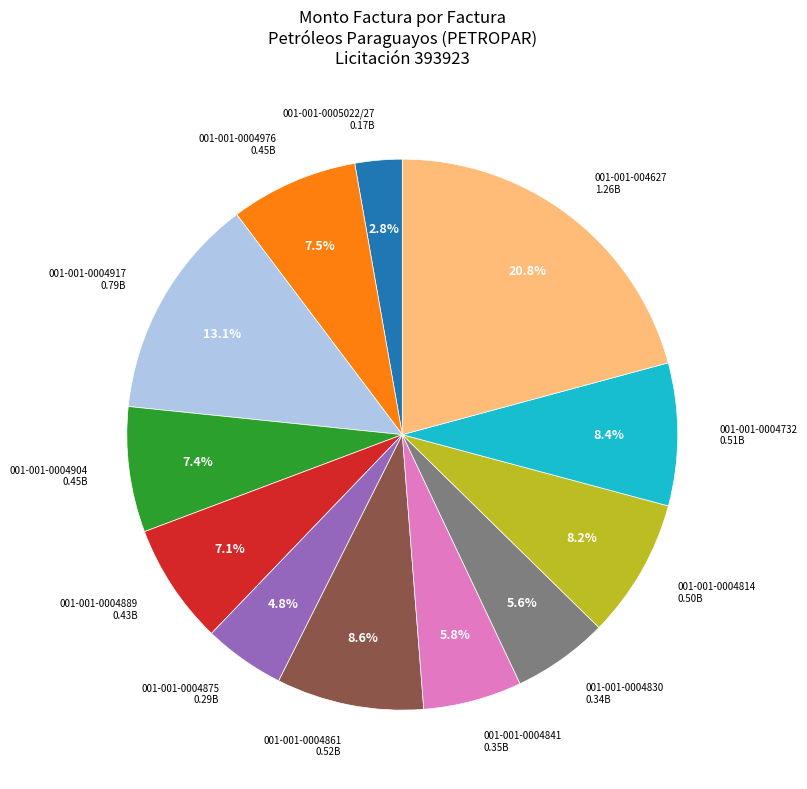

To the nearest percent, what is the average slice percentage?

8%